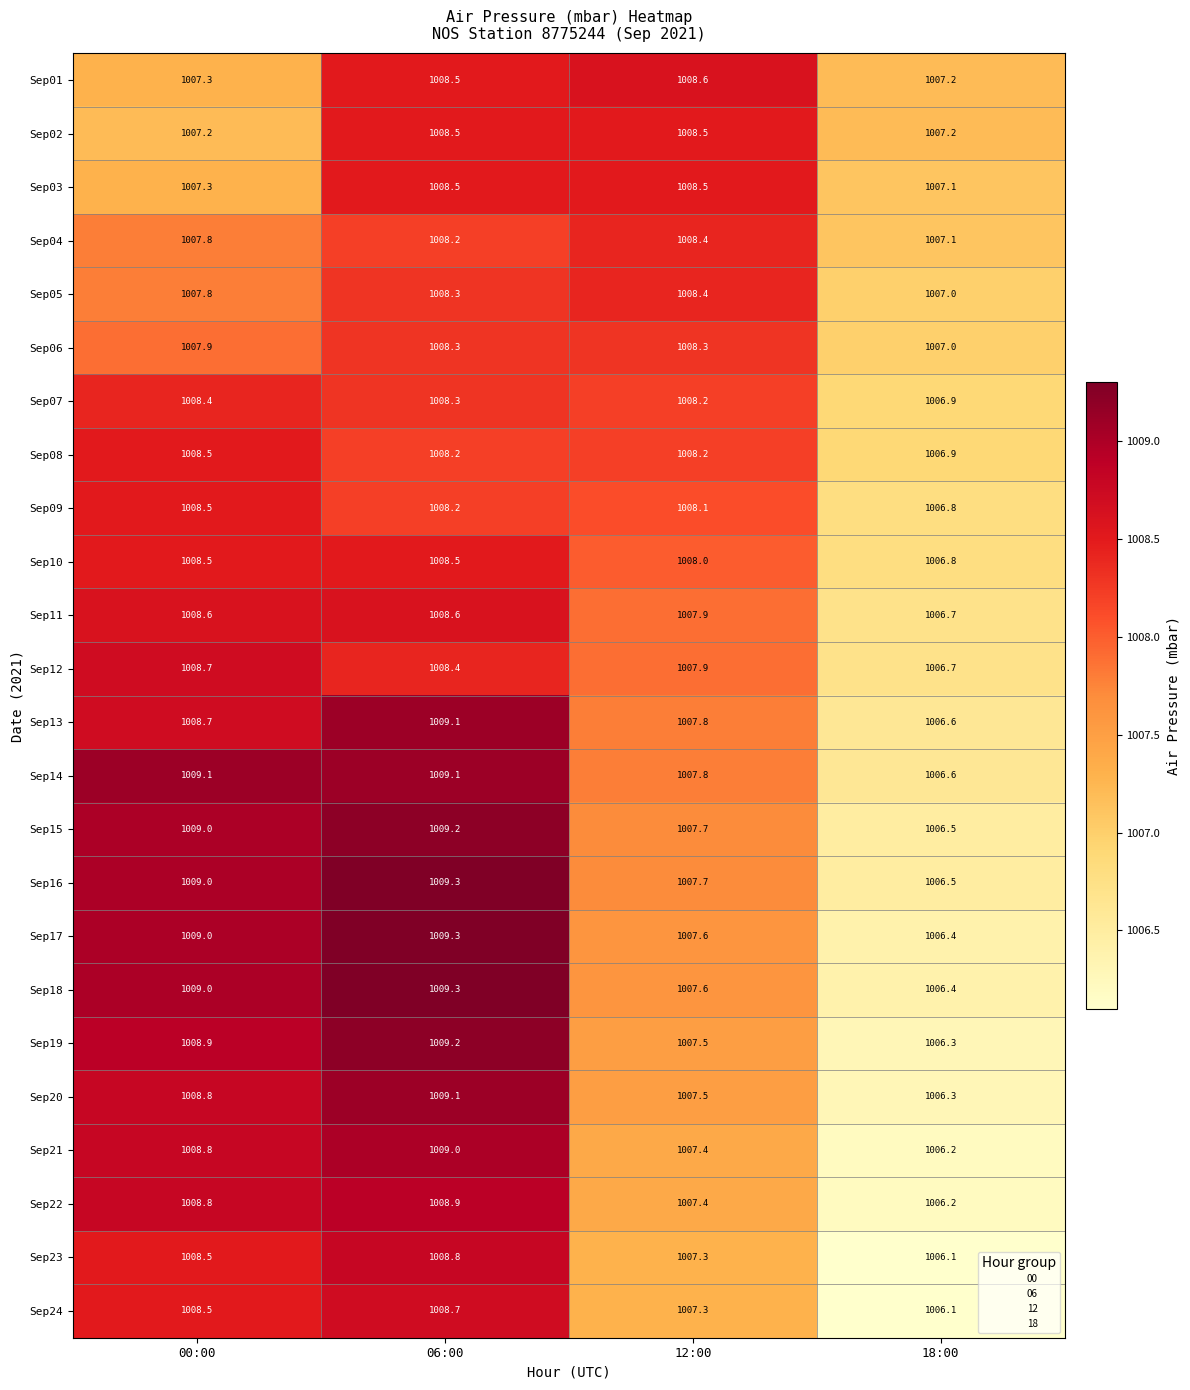

Read the Sep05 value at 18:00.

1007.0